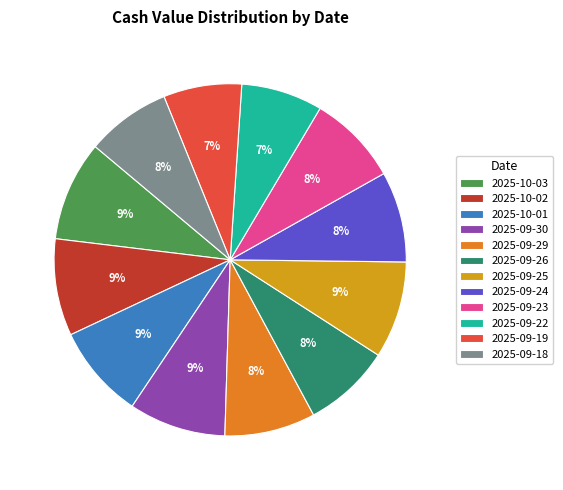

What percentage is the 2025-09-24 slice, to the nearest percent?

8%